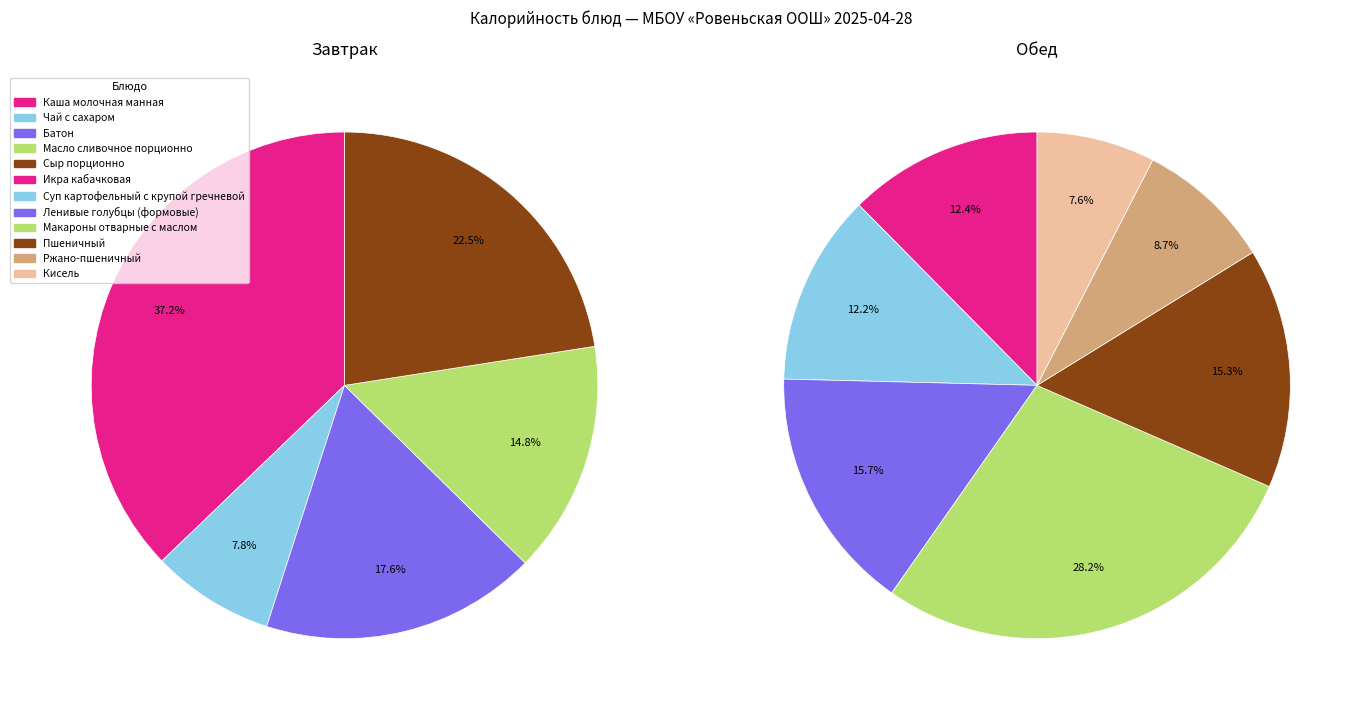

Does any single category account for the majority?

No